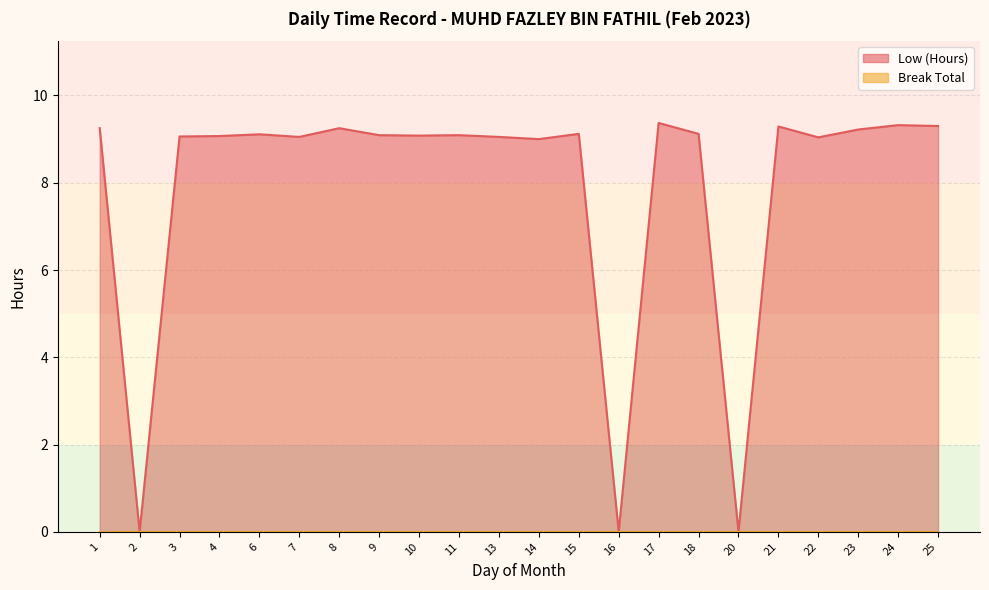

What is the change in value from 1 to 20?

-9.2